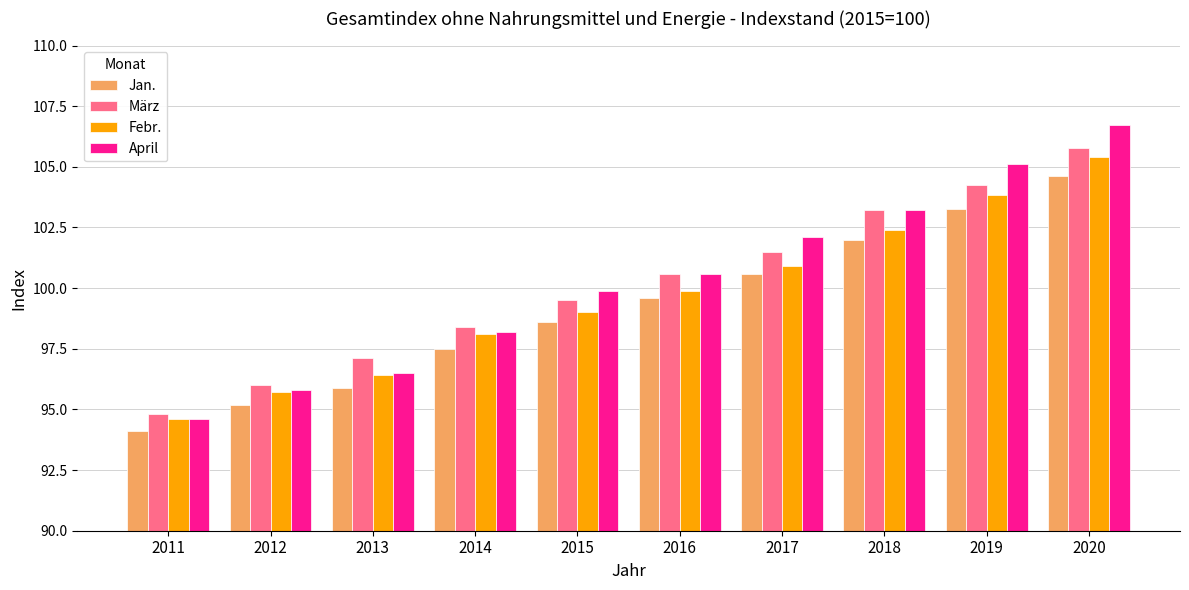

What is the total value across all series at 2018?

410.8